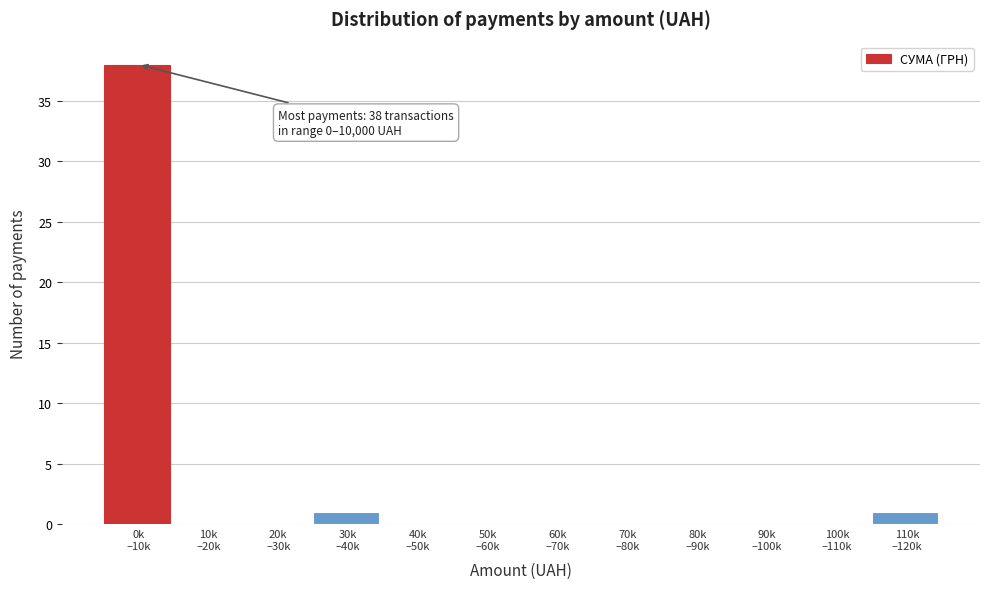

What is the greatest value displayed?

38